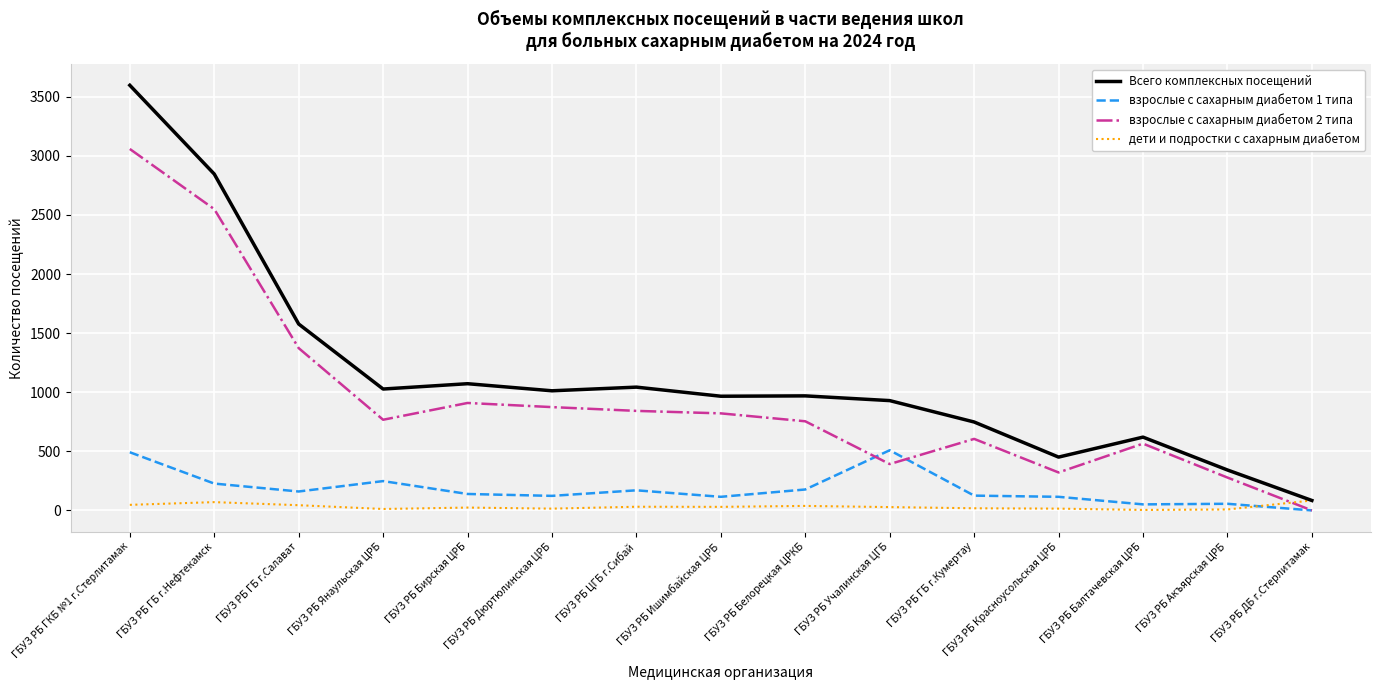

At which label does Всего комплексных посещений first exceed 969?

ГБУЗ РБ ГКБ №1 г.Стерлитамак